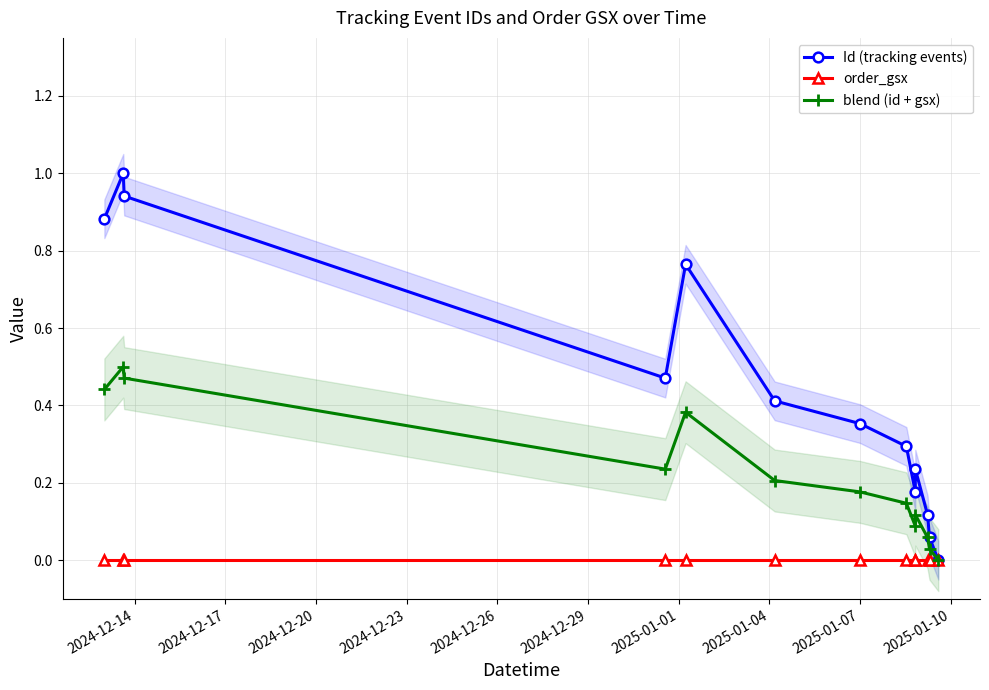

Does the chart display data point markers on the line(s)?

Yes